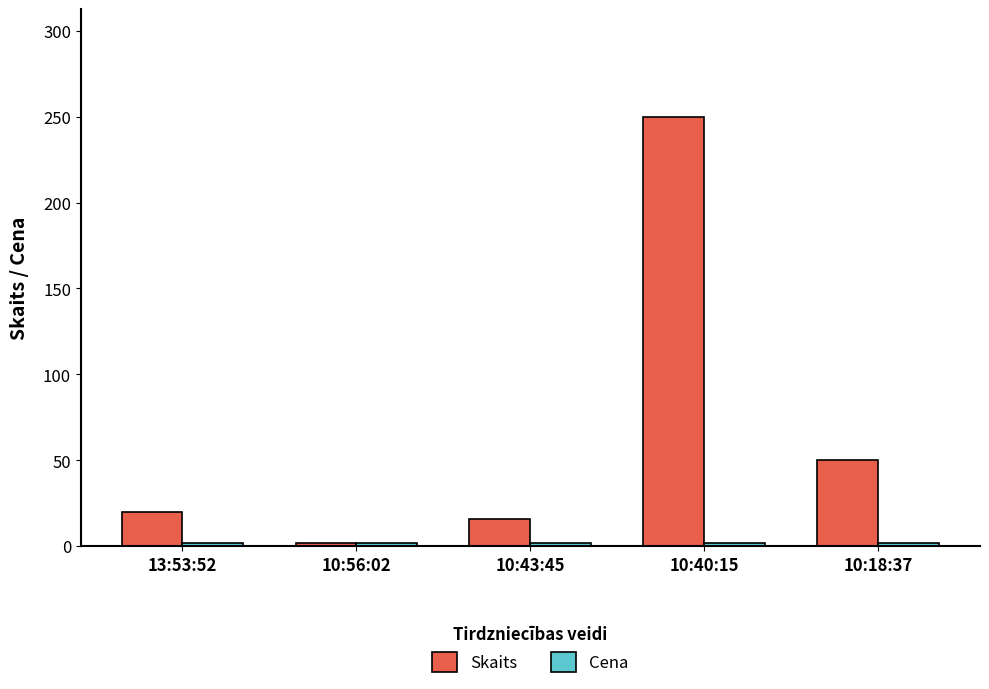

Is it true that Skaits equals 11.7 at 10:18:37?

False